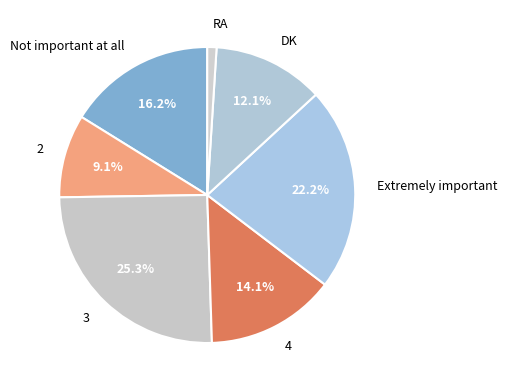

What is the ratio of the value at Not important at all to the value at Extremely important?

0.7